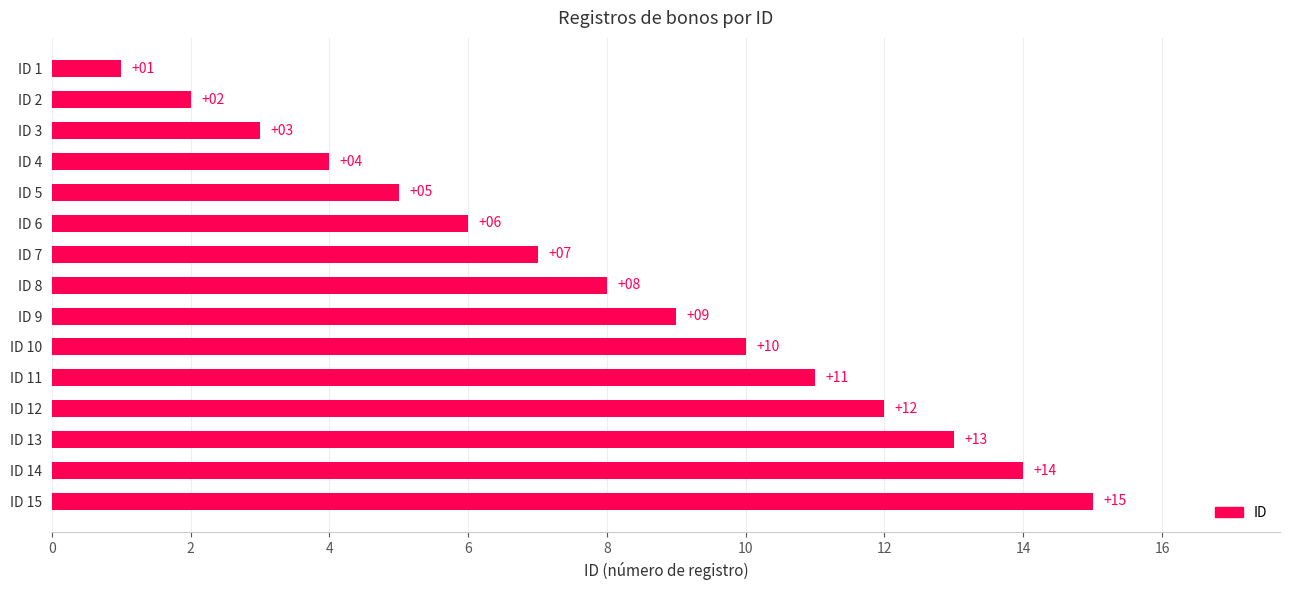

Does the chart contain stacked bars?

No